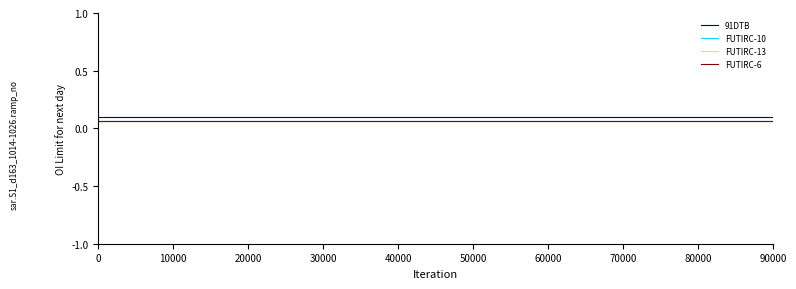

Does the chart have visible grid lines?

No